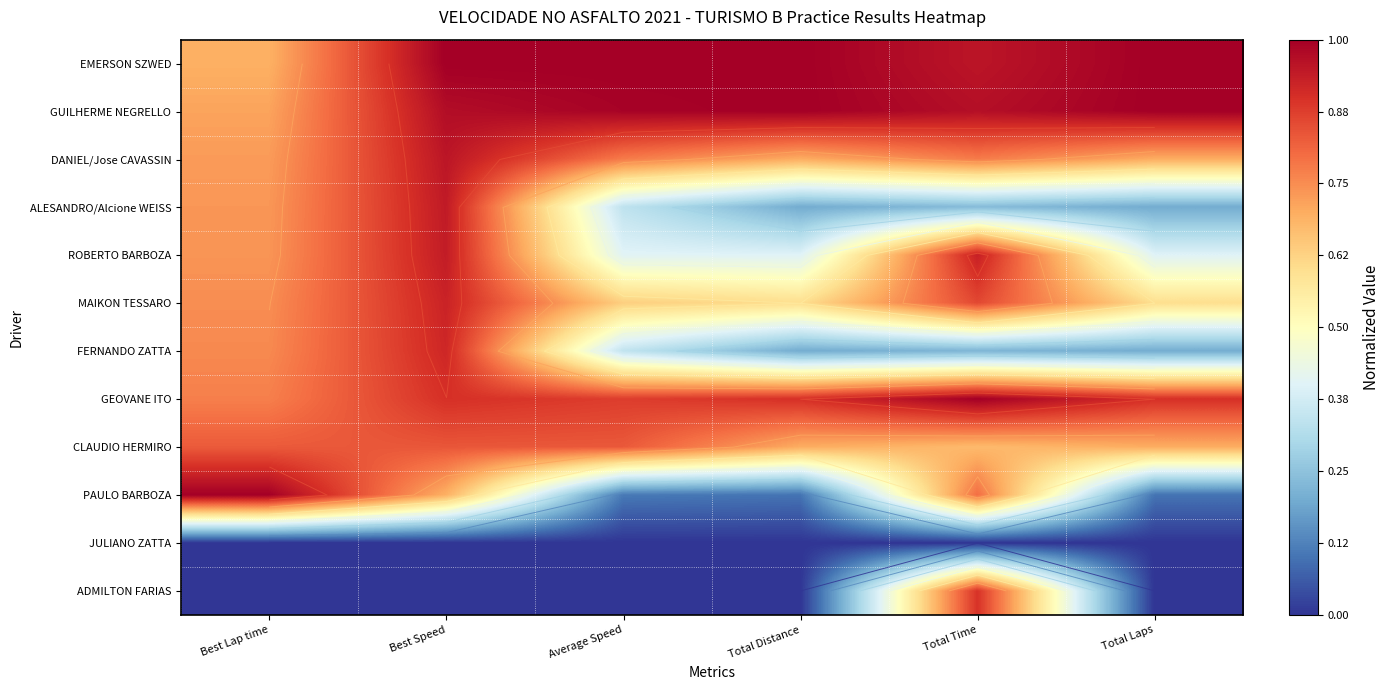

Count the FERNANDO ZATTA values in the range 0 to 1.

6